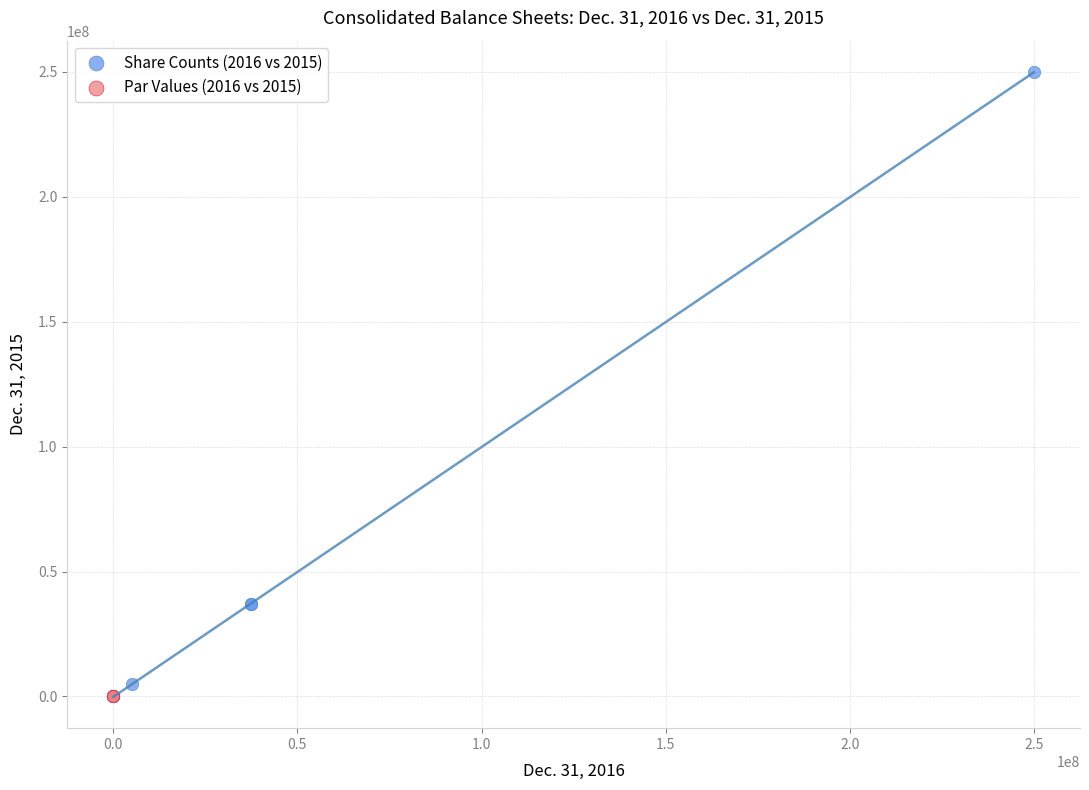

Which series contains the highest Y value?

Share Counts (2016 vs 2015)